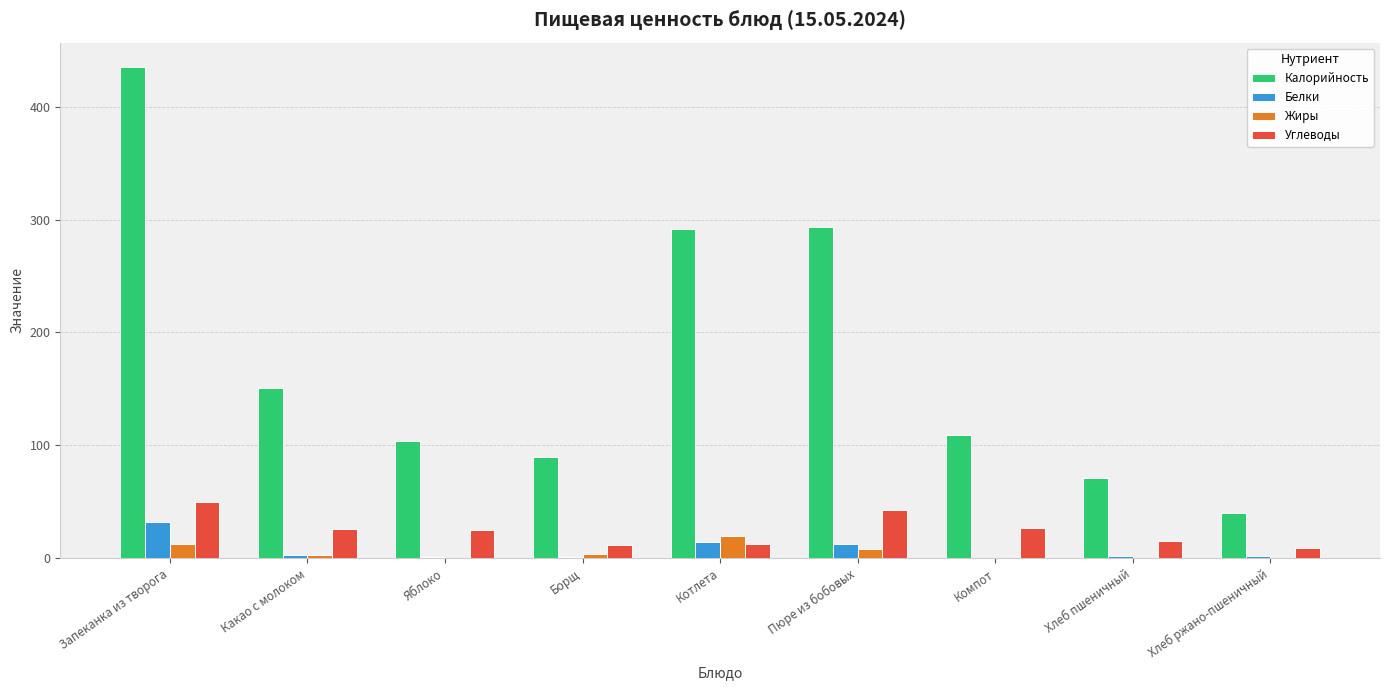

Which series has the widest spread of values?

Калорийность